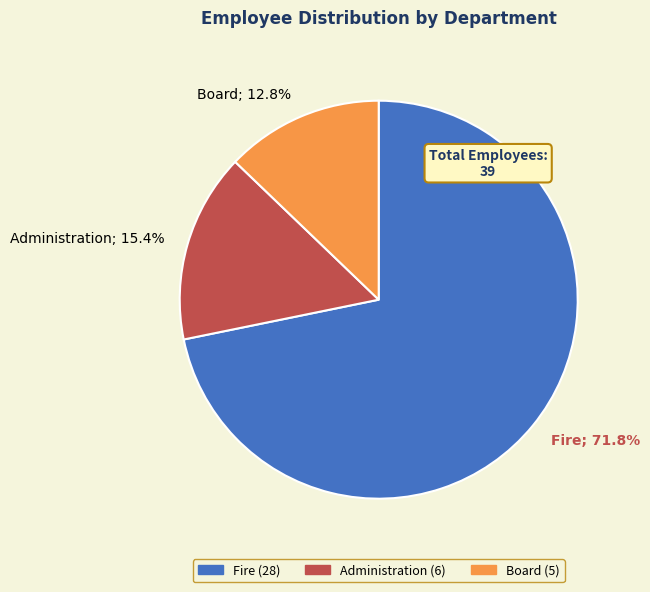

Do Board and Administration together represent more than half of the pie?

No